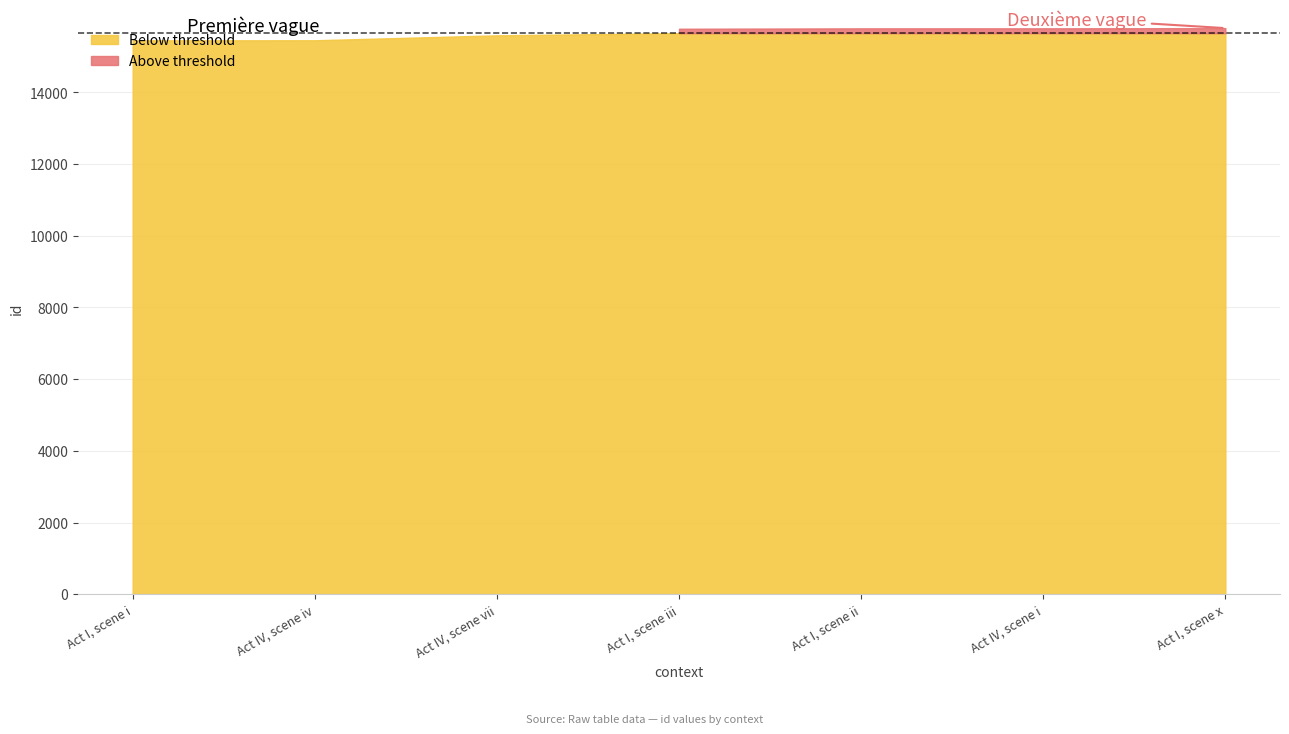

The chart shows a value of 15589 at Act IV, scene vii. True or false?

True